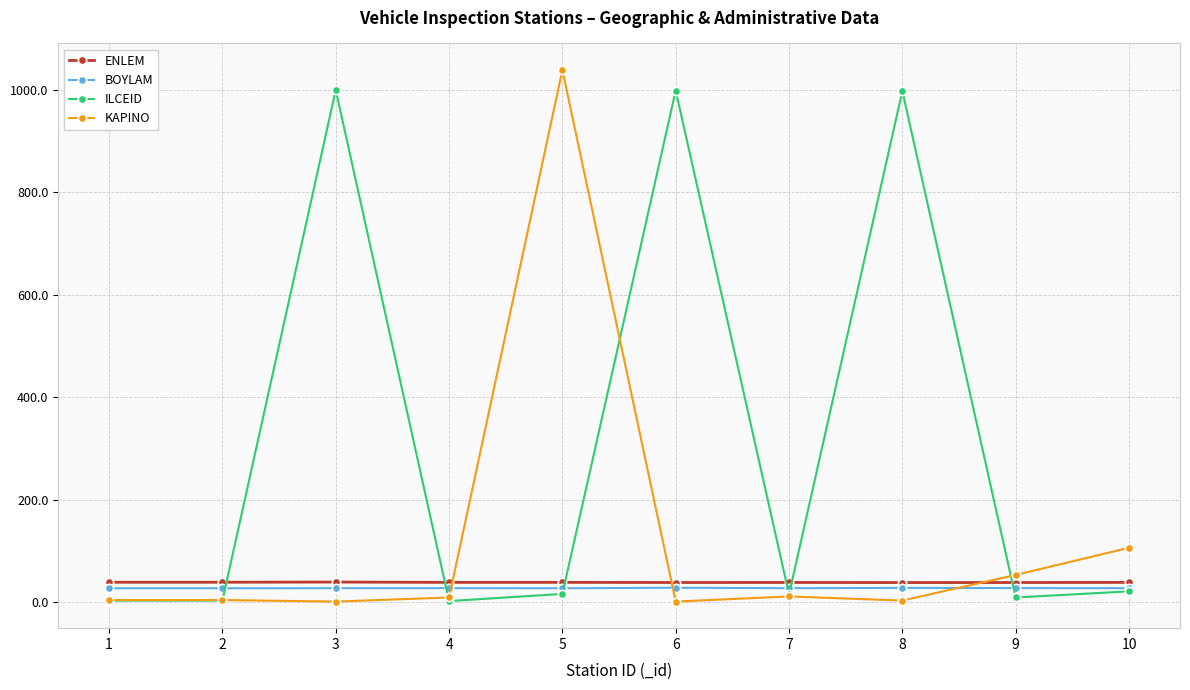

What is the total value across all series at 5?

1119.6